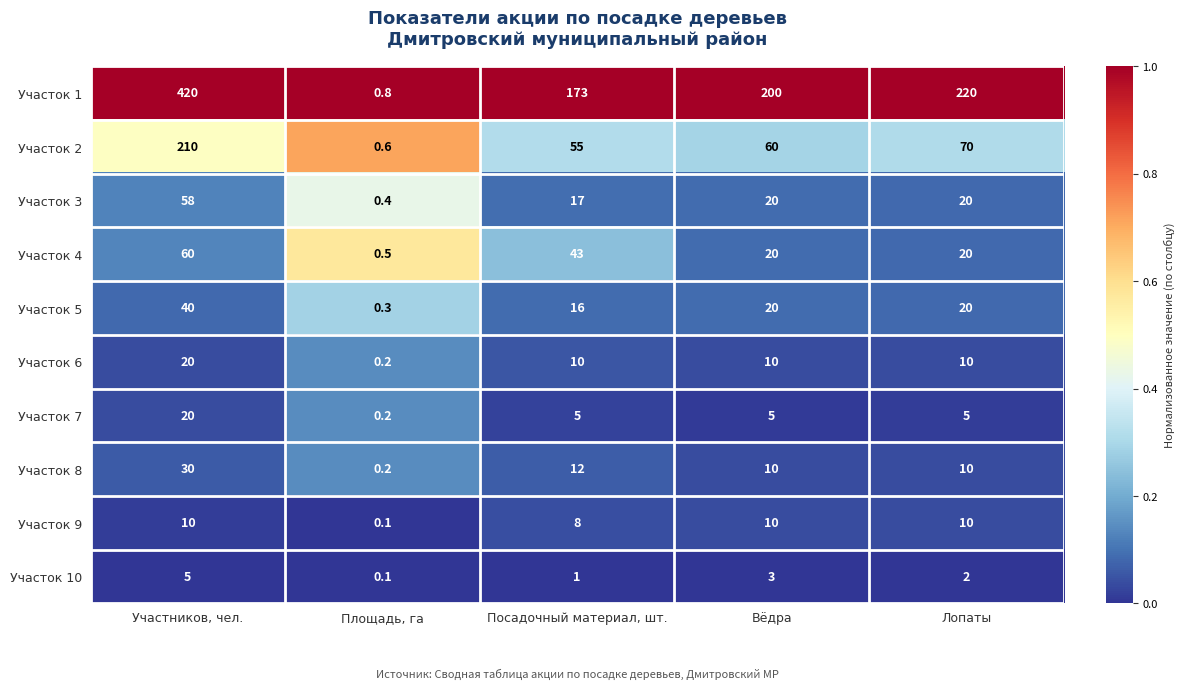

At which category is the sum across all series the highest?

Участников, чел.